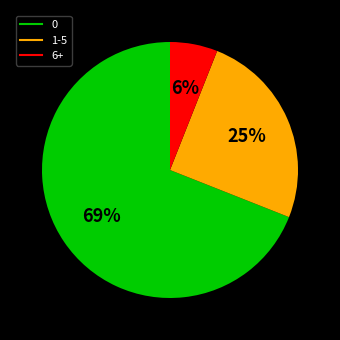

Rank the categories by value from lowest to highest.

6+, 1-5, 0